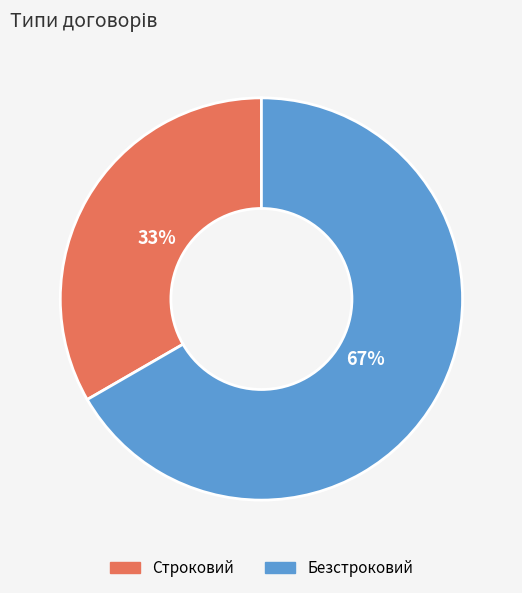

True or false: Строковий accounts for 33% of the total.

True